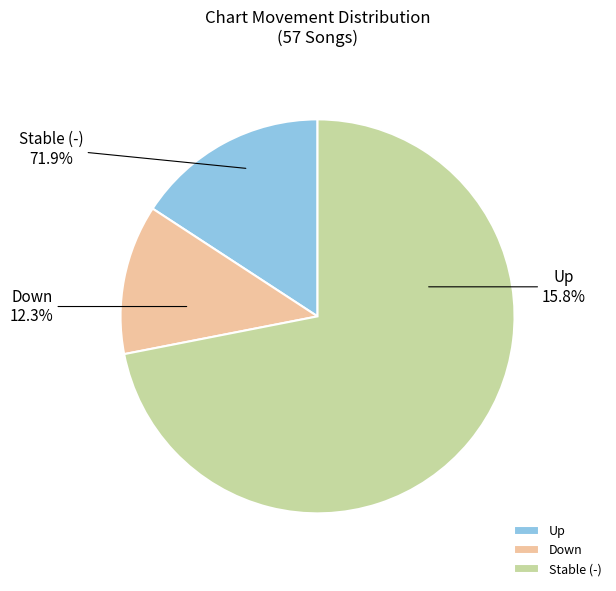

Rank the categories by value from highest to lowest.

-, up, down